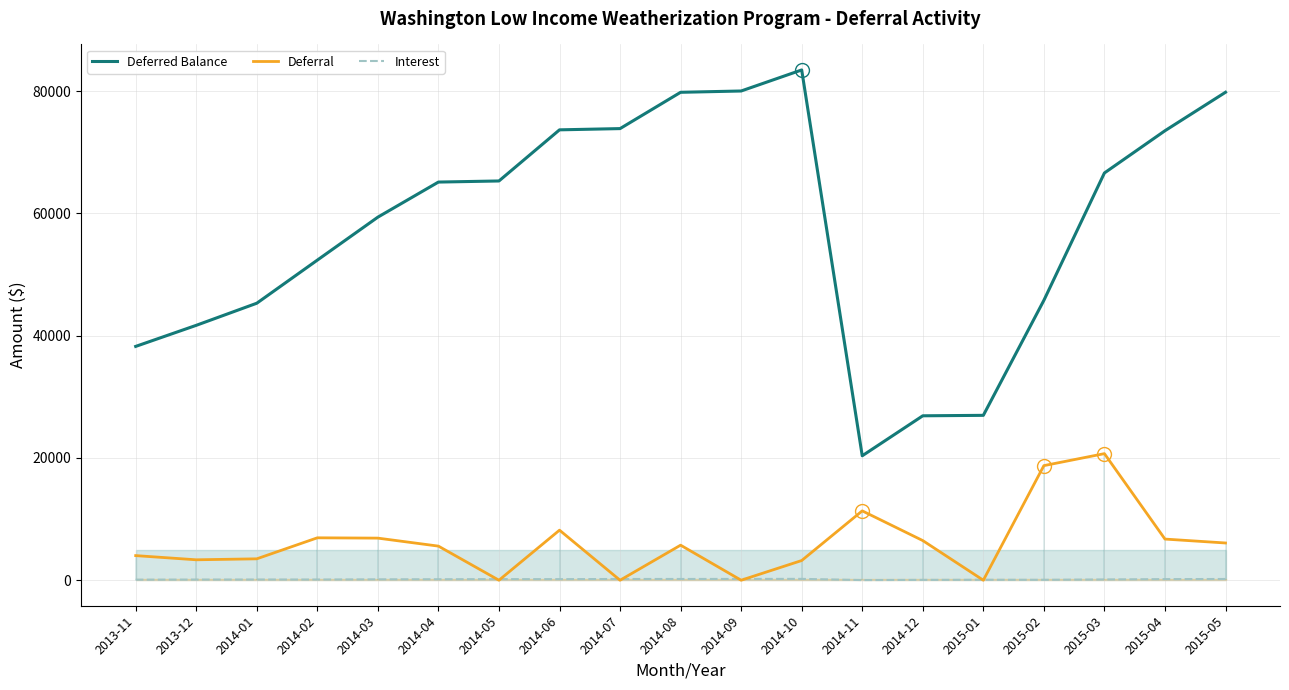

The Deferred Balance series shows 45356.1 at 2014-07. True or false?

False